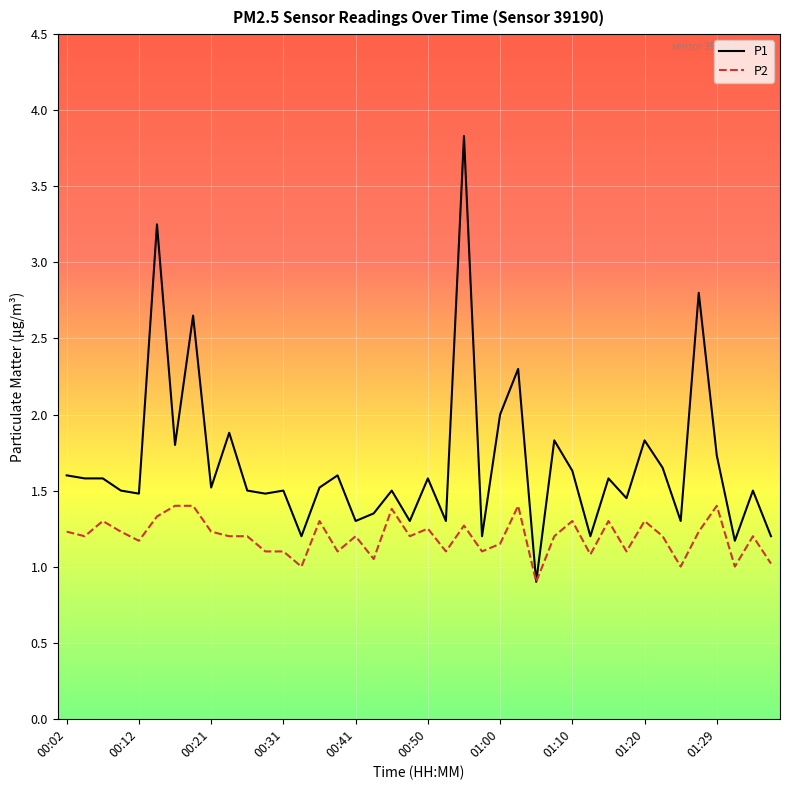

Which series has the widest spread of values?

P1